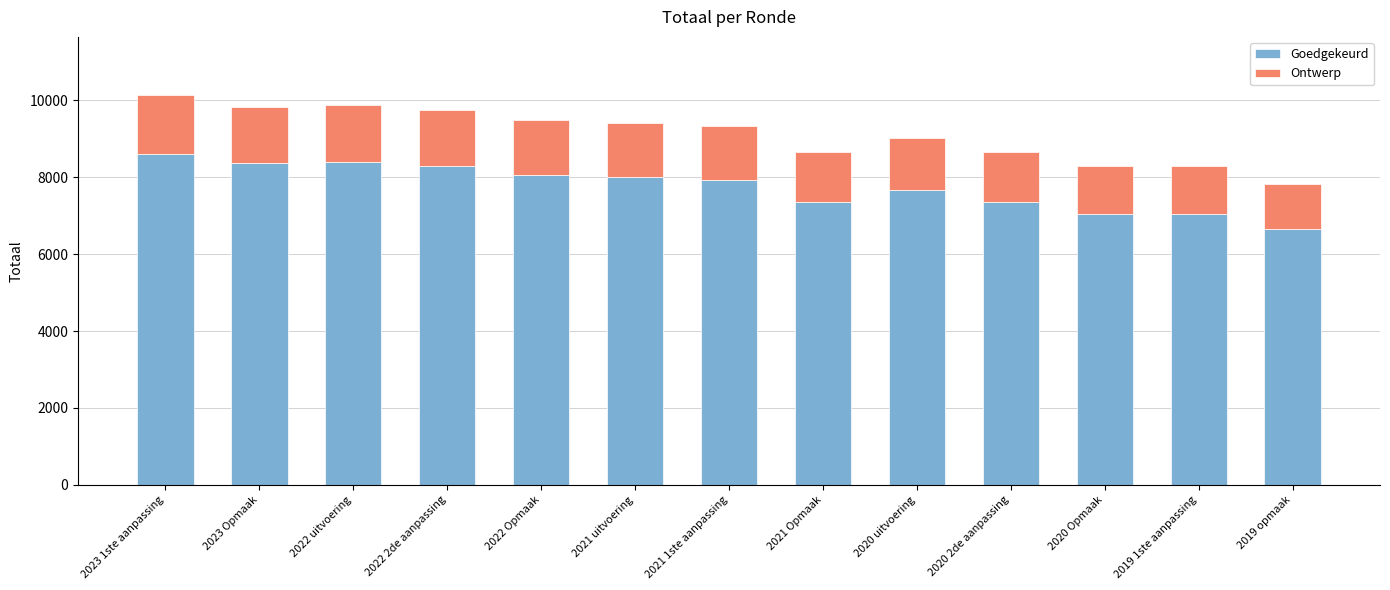

How many bars are there in total?

13